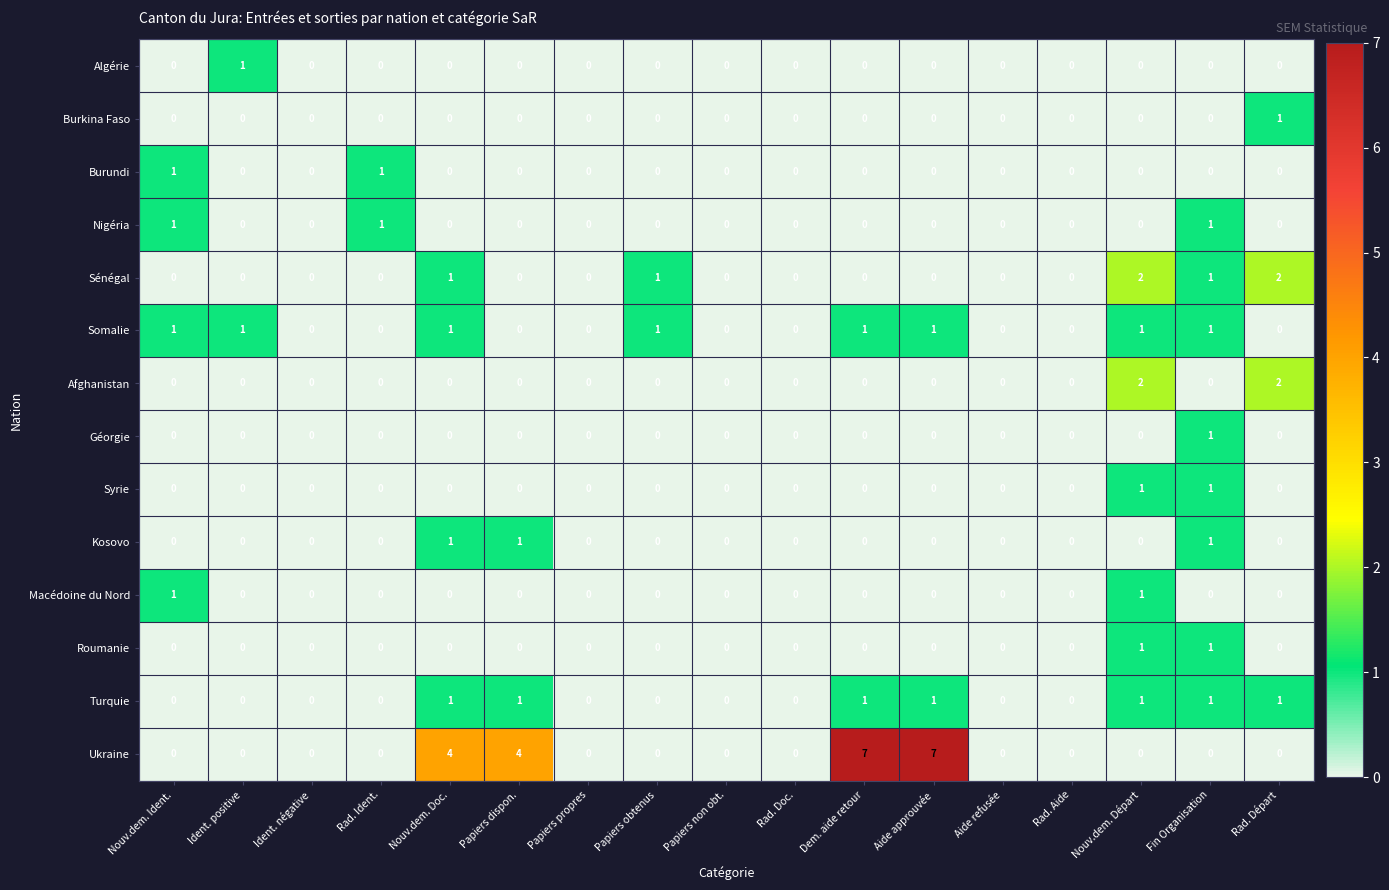

The Syrie series shows 0 at Papiers propres. True or false?

True